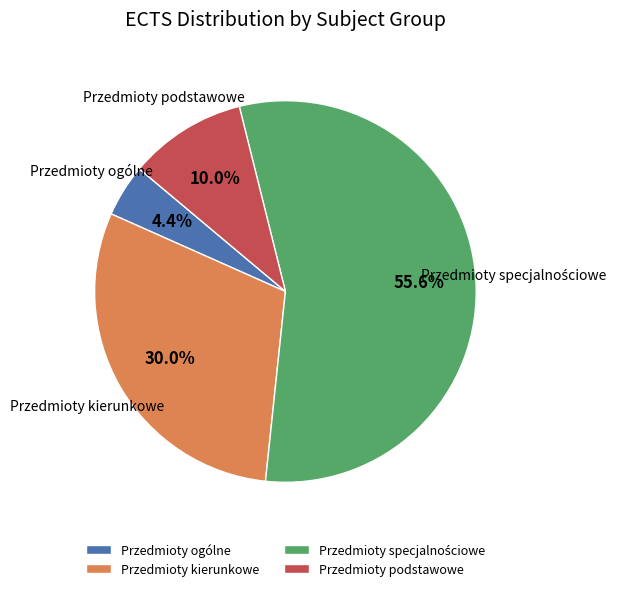

How much of the chart is everything except Przedmioty kierunkowe?

70.0%